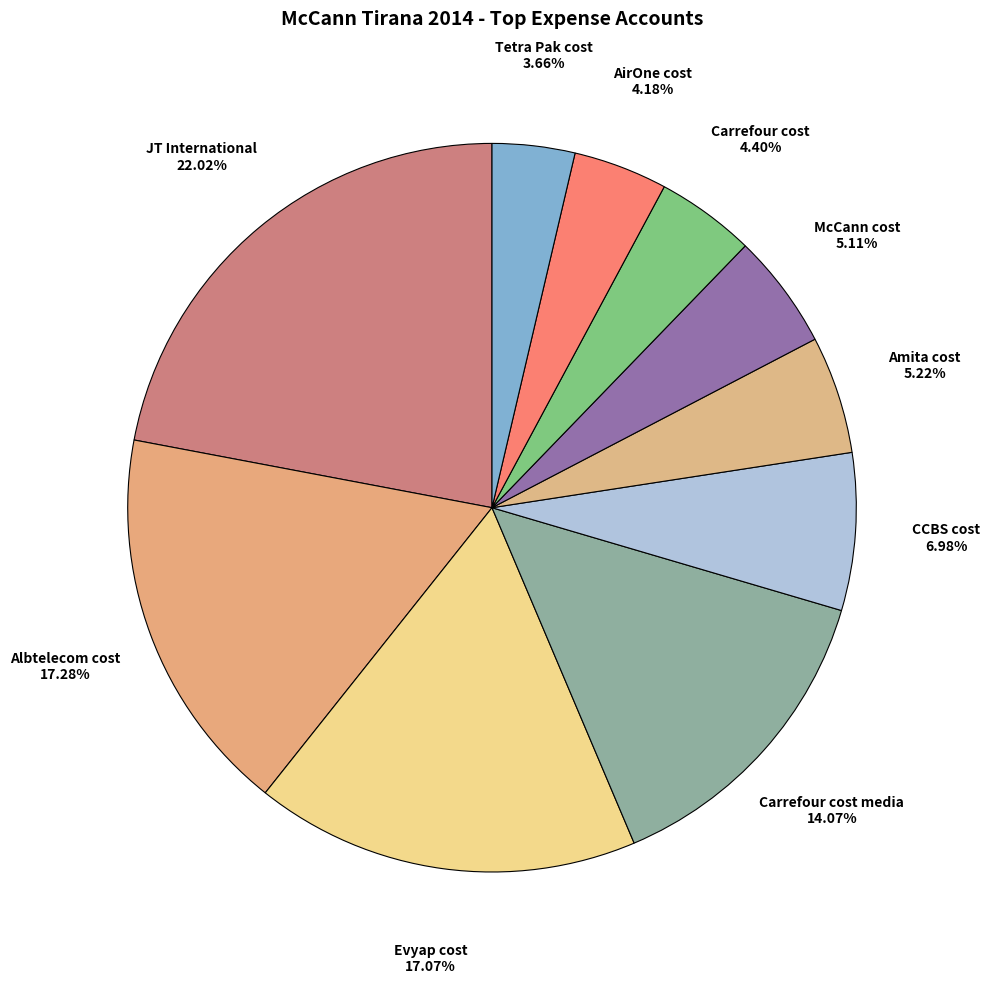

Is CCBS cost the majority of the pie?

No